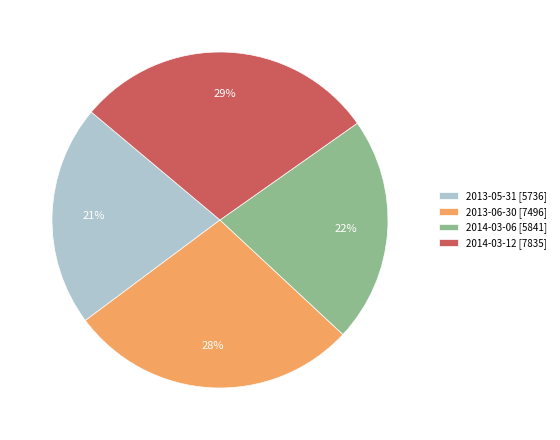

Count the number of slices in the pie.

4